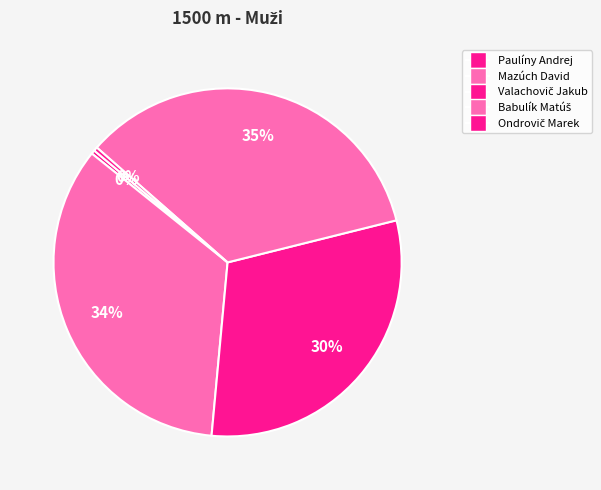

How many segments does this pie chart have?

5